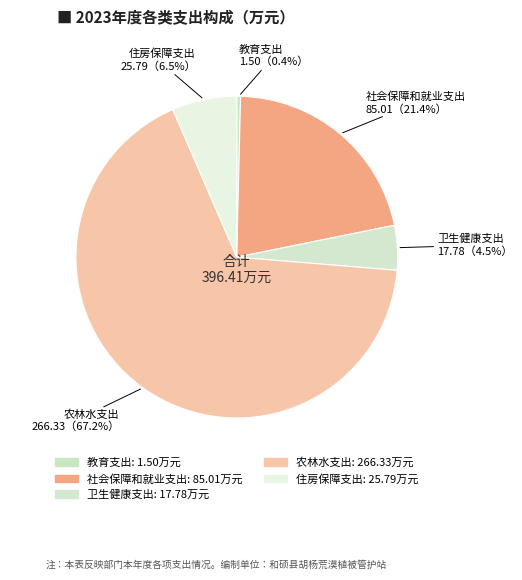

Between 住房保障支出 and 农林水支出, which is larger?

农林水支出